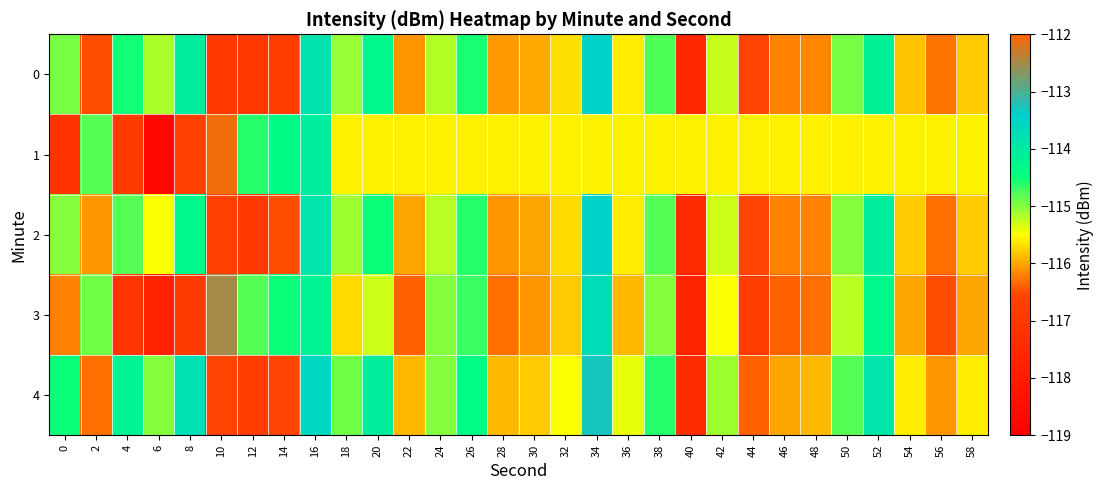

At which category is the sum across all series the highest?

34